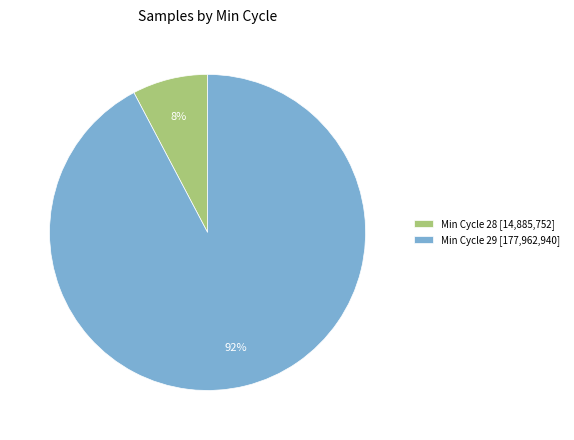

Is there a majority slice in this chart?

Yes